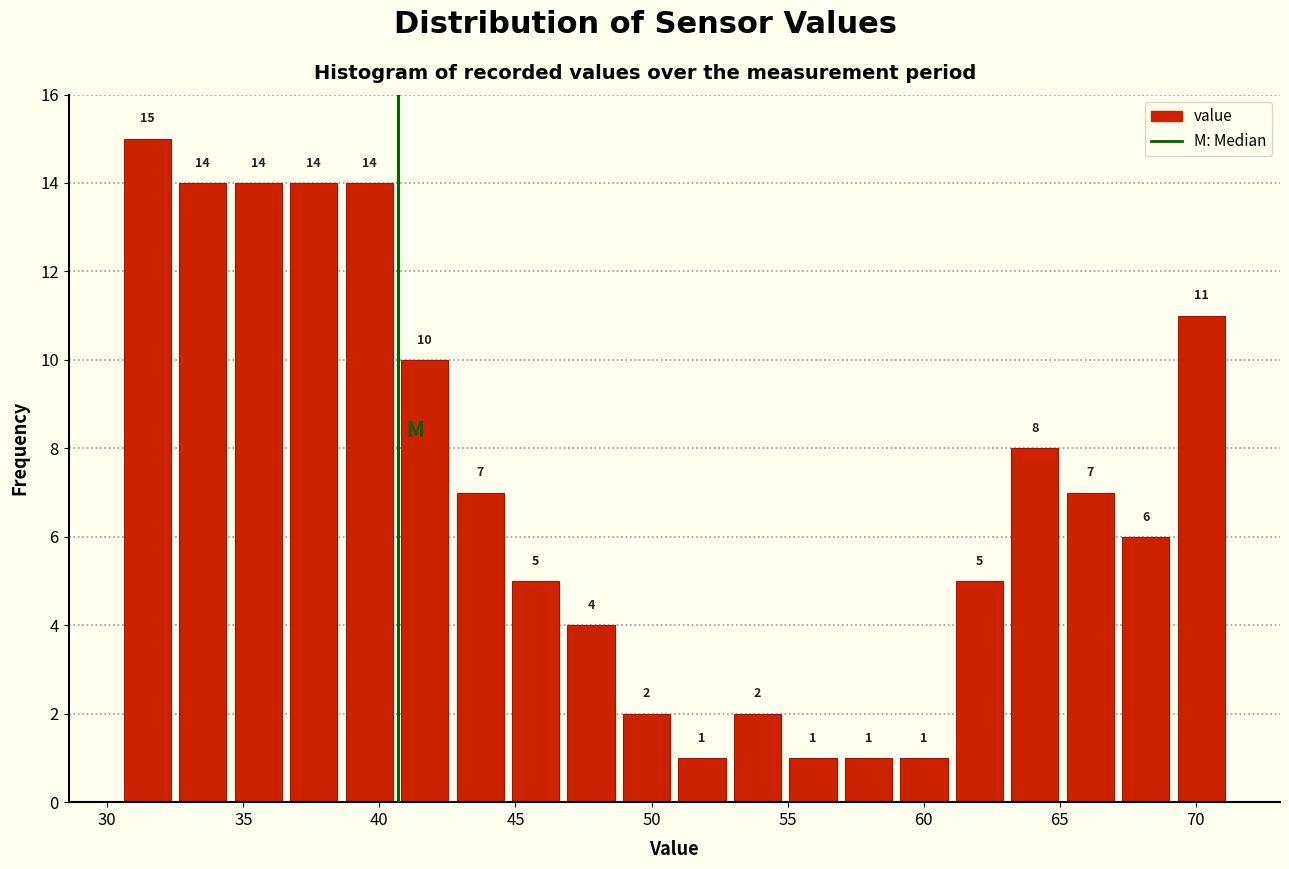

Reading left to right, list every bar in this chart as the range it spans on the x-axis followed by its height. The bar edges are not printed on the chart, so give them approximately, as read against the axis.

30.5 to 32.5: 15
32.5 to 34.5: 14
34.5 to 36.5: 14
36.5 to 38.5: 14
38.5 to 40.5: 14
40.5 to 42.5: 10
42.5 to 44.5: 7
44.5 to 47.0: 5
47.0 to 49.0: 4
49.0 to 51.0: 2
51.0 to 53.0: 1
53.0 to 55.0: 2
55.0 to 57.0: 1
57.0 to 59.0: 1
59.0 to 61.0: 1
61.0 to 63.0: 5
63.0 to 65.0: 8
65.0 to 67.0: 7
67.0 to 69.0: 6
69.0 to 71.0: 11